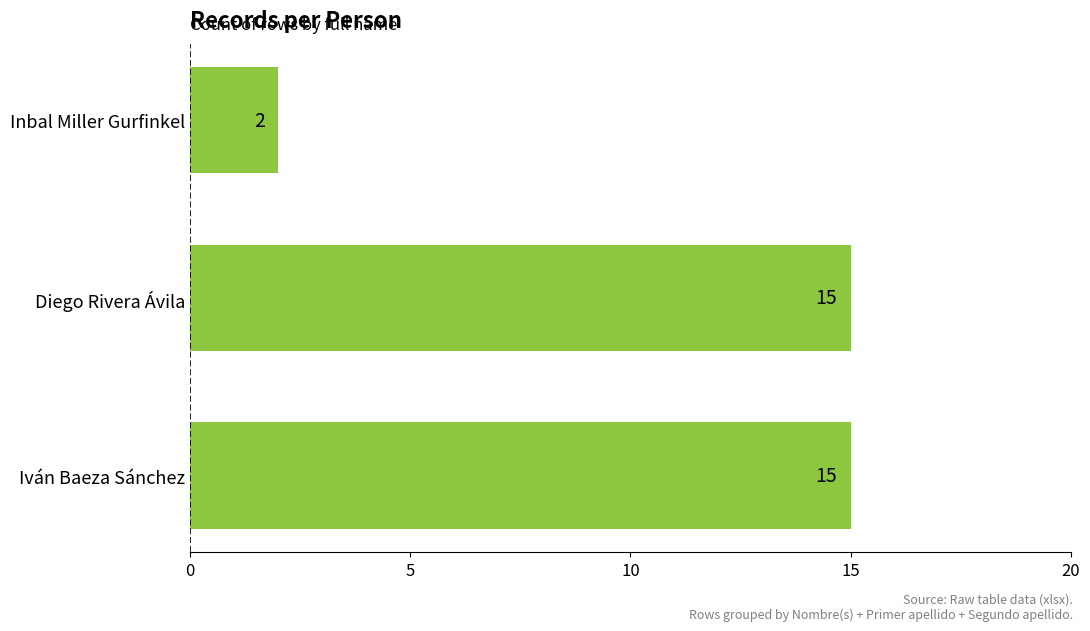

The value at Inbal Miller Gurfinkel is 1. True or false?

False